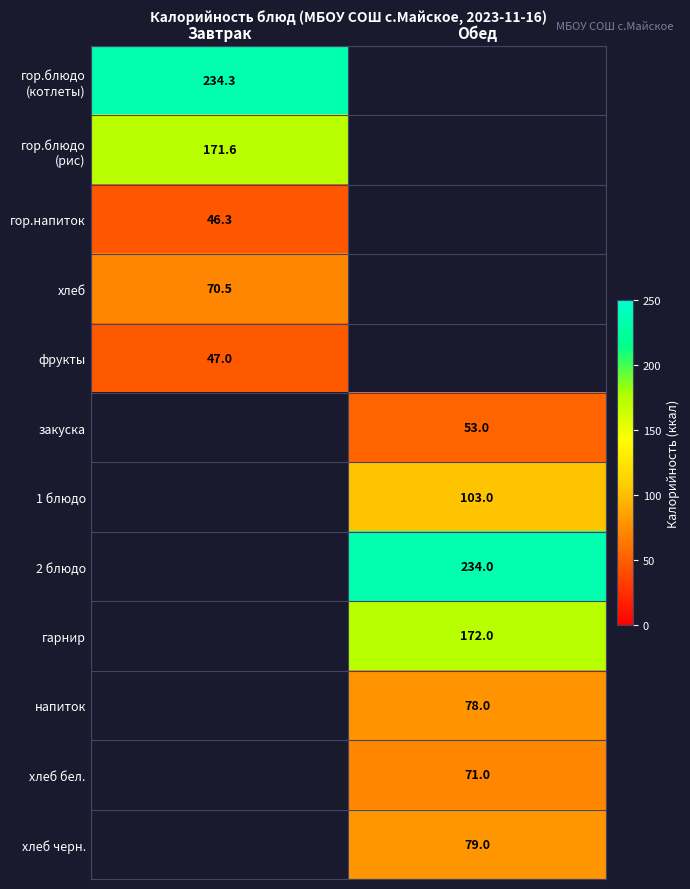

What is the smallest value displayed?

46.3